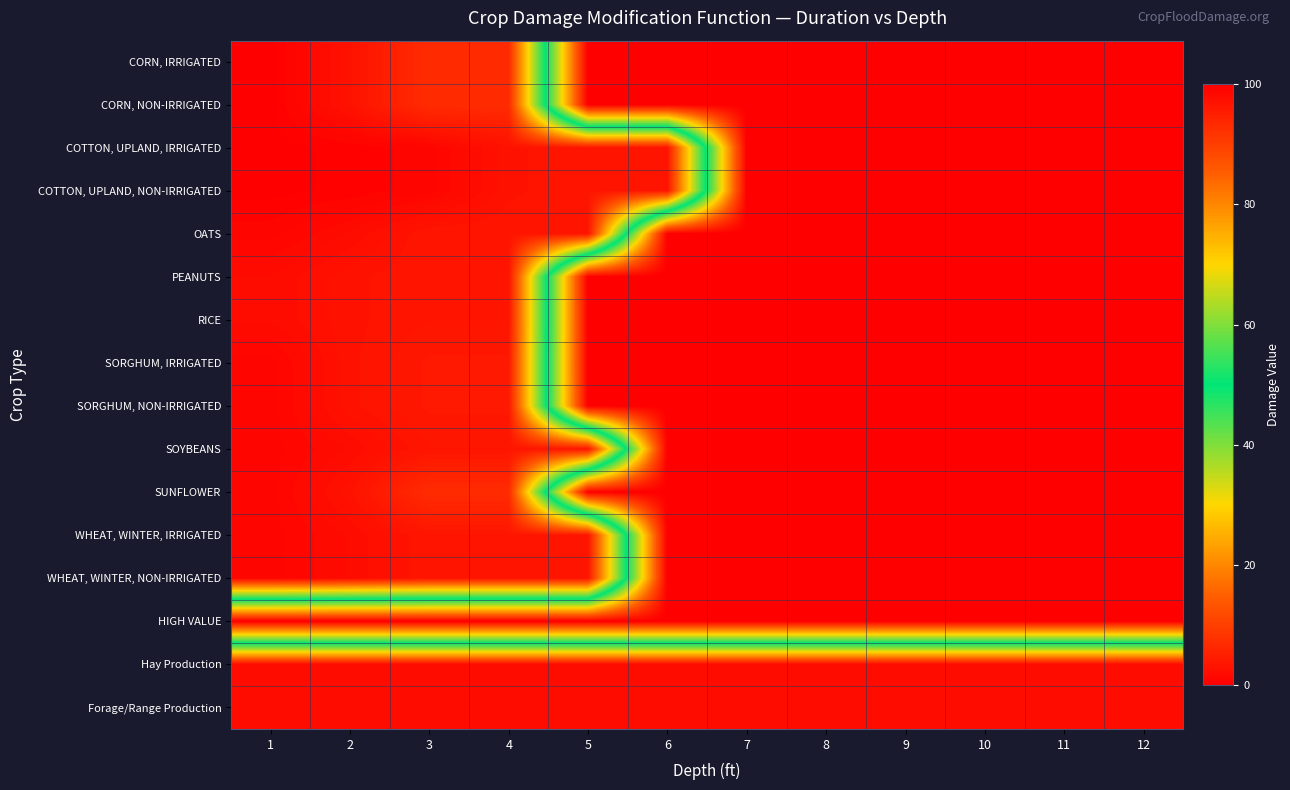

Which category has the lowest value across all series?

1